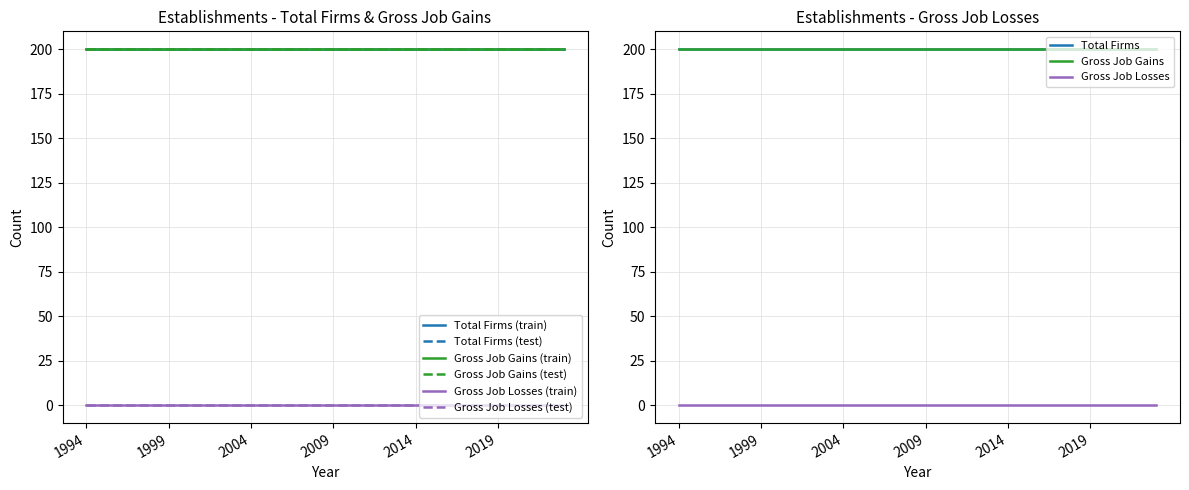

What is the sum of all Total Firms (train) values?

6000